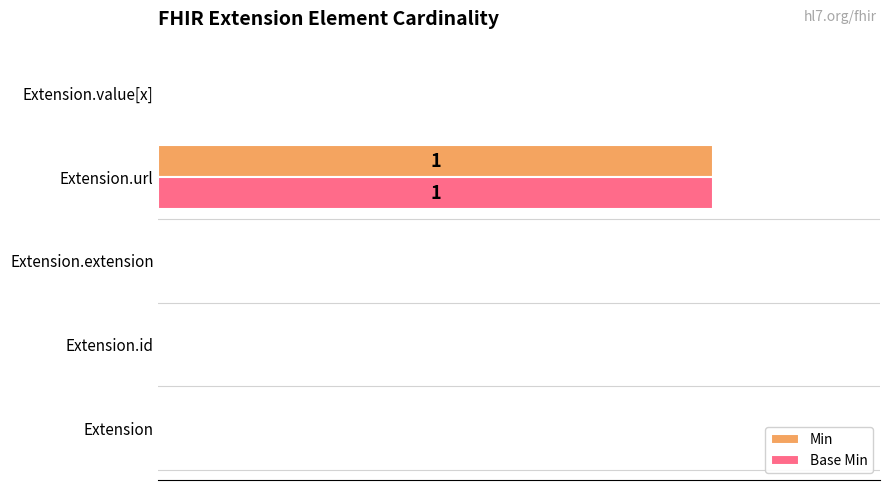

What are all the series names shown in the legend?

Min, Base Min